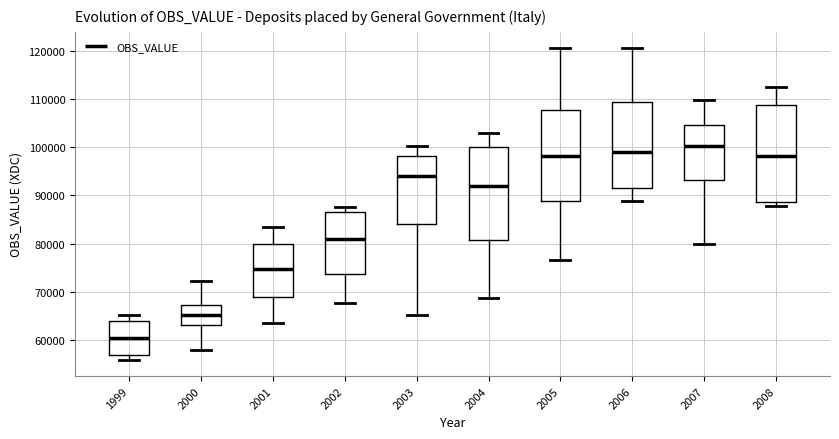

Reading left to right, read every box against the y-axis: the position of its median line, the range the box covers, and the ends of its whiskers. The values are not printed on the chart, so give them approximately, as read against the axis.

1999: median 60000, box 57000 to 64000, whiskers 56000 to 65000
2000: median 65000, box 63000 to 67000, whiskers 58000 to 72000
2001: median 75000, box 69000 to 80000, whiskers 64000 to 83000
2002: median 81000, box 74000 to 87000, whiskers 68000 to 88000
2003: median 94000, box 84000 to 98000, whiskers 65000 to 100000
2004: median 92000, box 81000 to 100000, whiskers 69000 to 103000
2005: median 98000, box 89000 to 108000, whiskers 77000 to 121000
2006: median 99000, box 91000 to 109000, whiskers 89000 to 120000
2007: median 100000, box 93000 to 105000, whiskers 80000 to 110000
2008: median 98000, box 89000 to 109000, whiskers 88000 to 113000